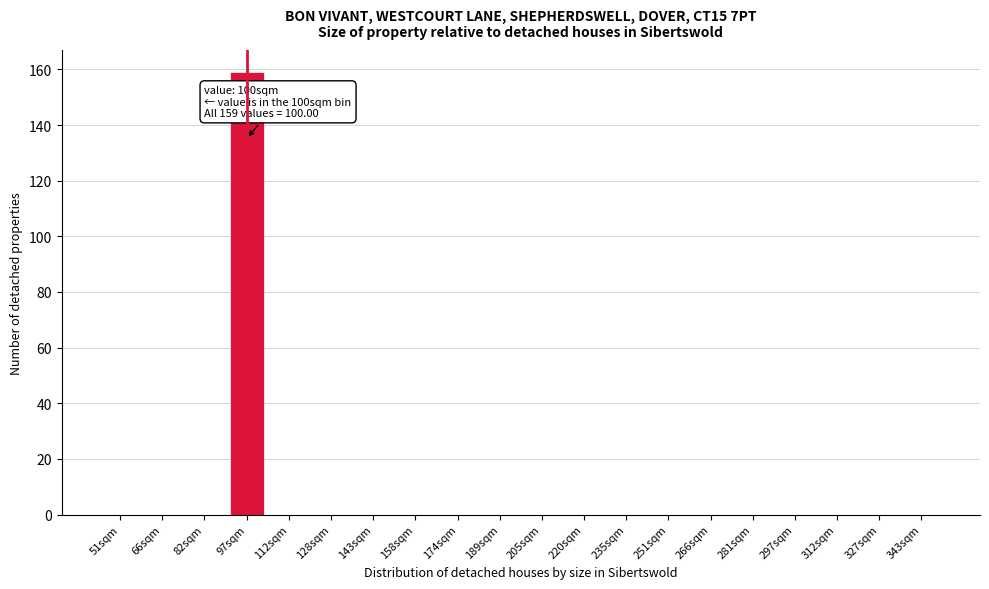

Reading left to right, what are all the values shown in this chart?

51sqm=0	66sqm=0	82sqm=0	97sqm=159	112sqm=0	128sqm=0	143sqm=0	158sqm=0	174sqm=0	189sqm=0	205sqm=0	220sqm=0	235sqm=0	251sqm=0	266sqm=0	281sqm=0	297sqm=0	312sqm=0	327sqm=0	343sqm=0